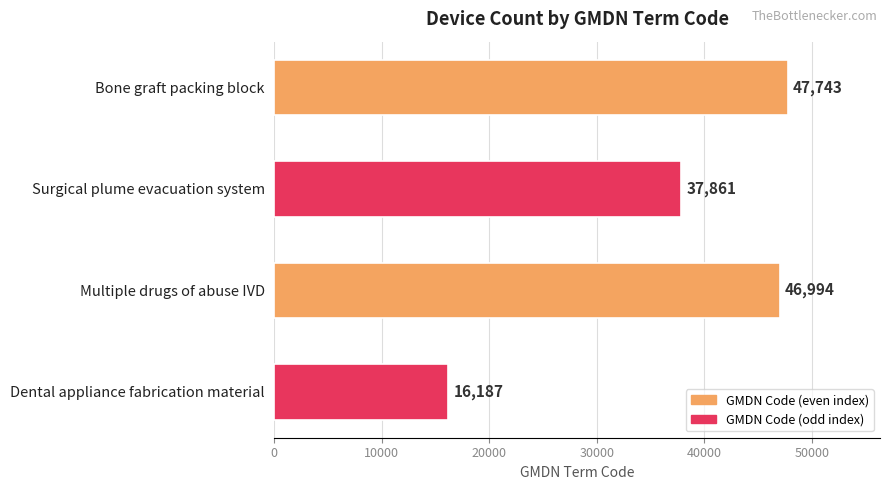

Rank the categories by value from lowest to highest.

Dental appliance fabrication material, Surgical plume evacuation system, Multiple drugs of abuse IVD, Bone graft packing block